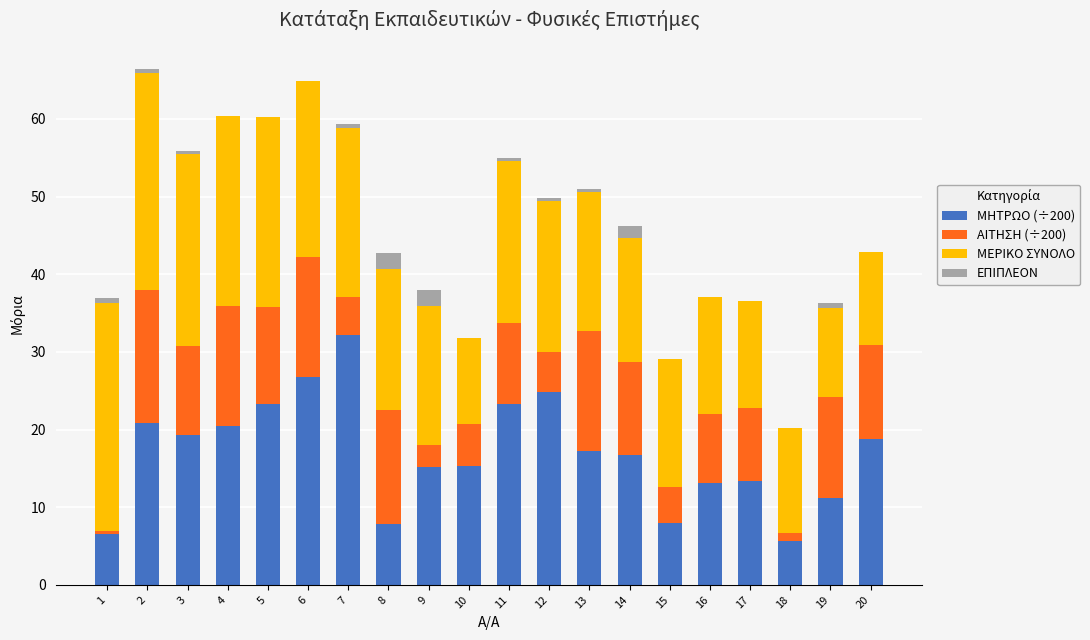

Are the bars horizontal?

No